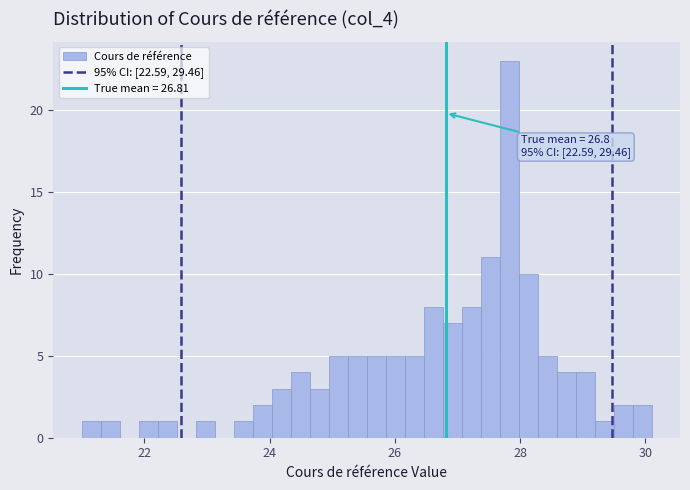

Around what value on the x-axis is the tallest bar? Give the approximate position of its centre, as read against the axis.

27.8